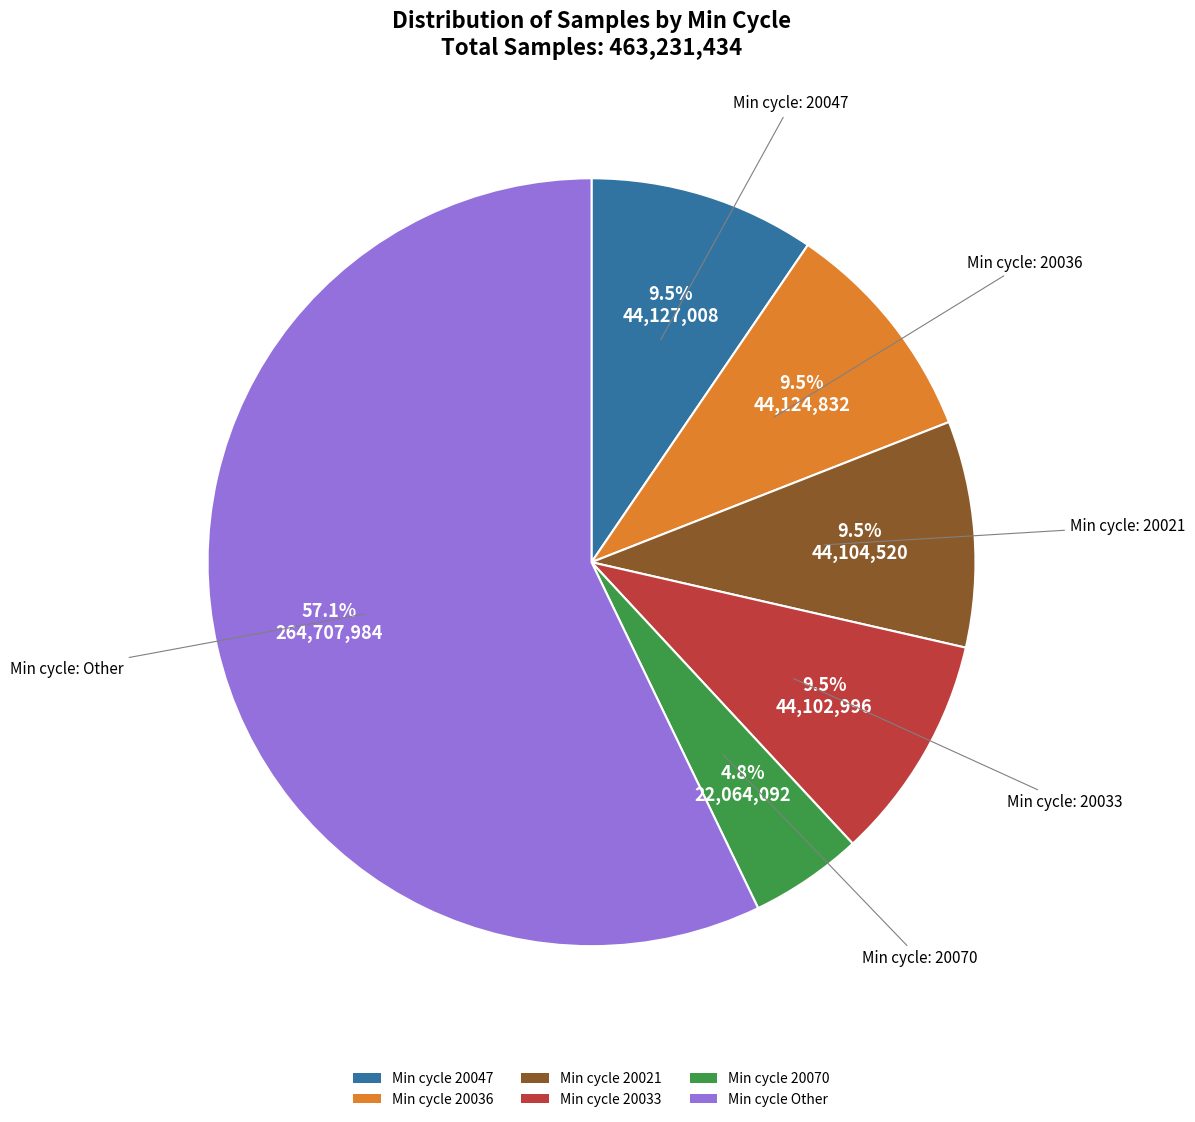

What is the total percentage of Min cycle Other and Min cycle 20047?

66.7%